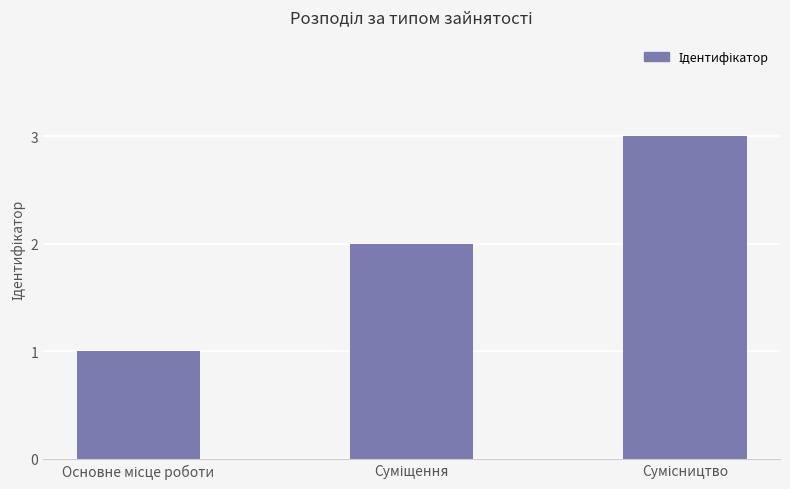

What is the maximum value shown in the chart?

3